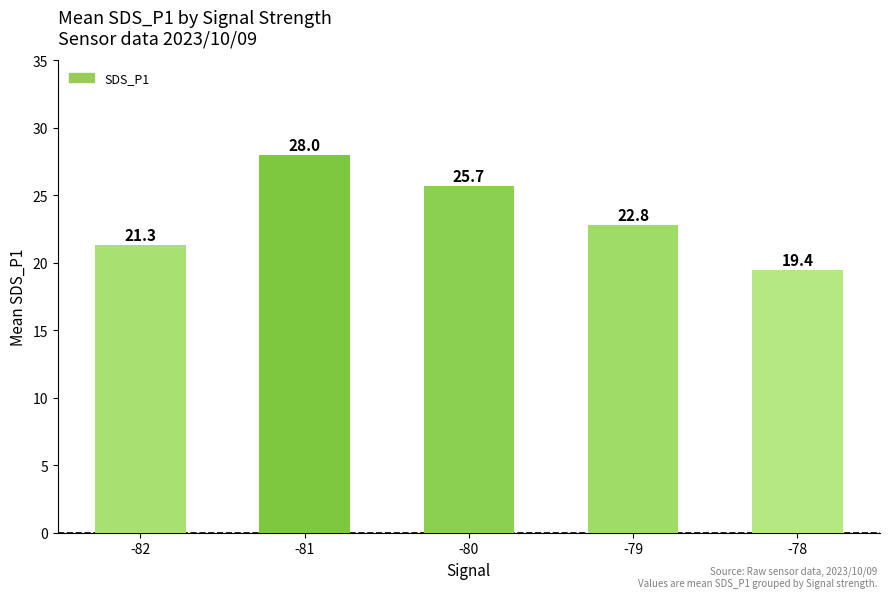

List the labels in order of value, largest first.

-81, -80, -79, -82, -78